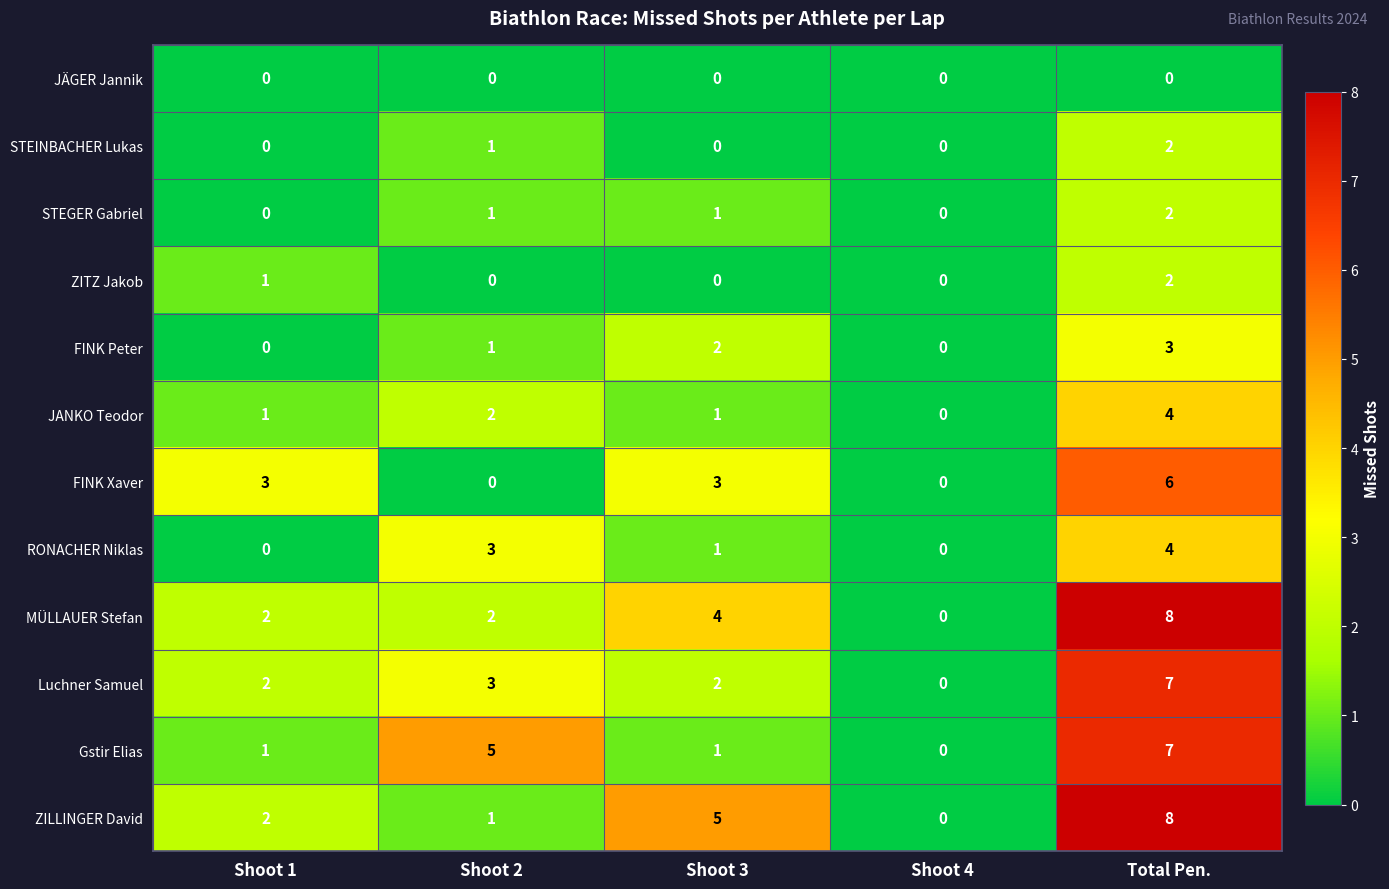

True or false: MÜLLAUER Stefan has a value of 3 at Total Pen..

False